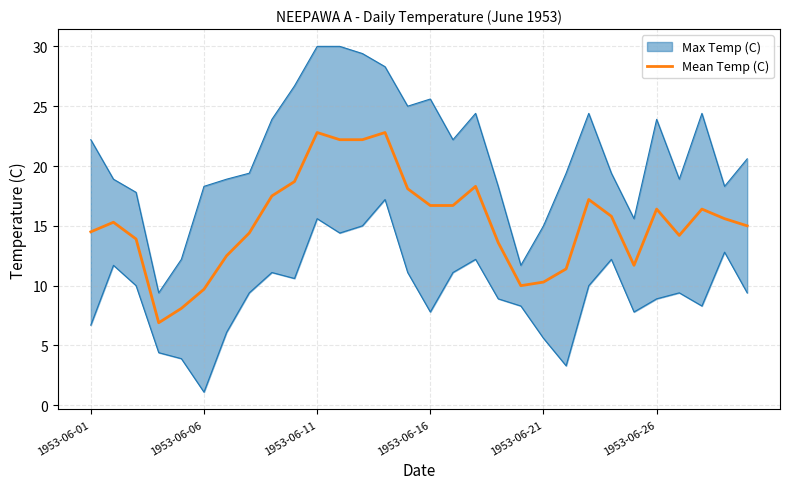

Which has a higher value, 17 or 12?

12